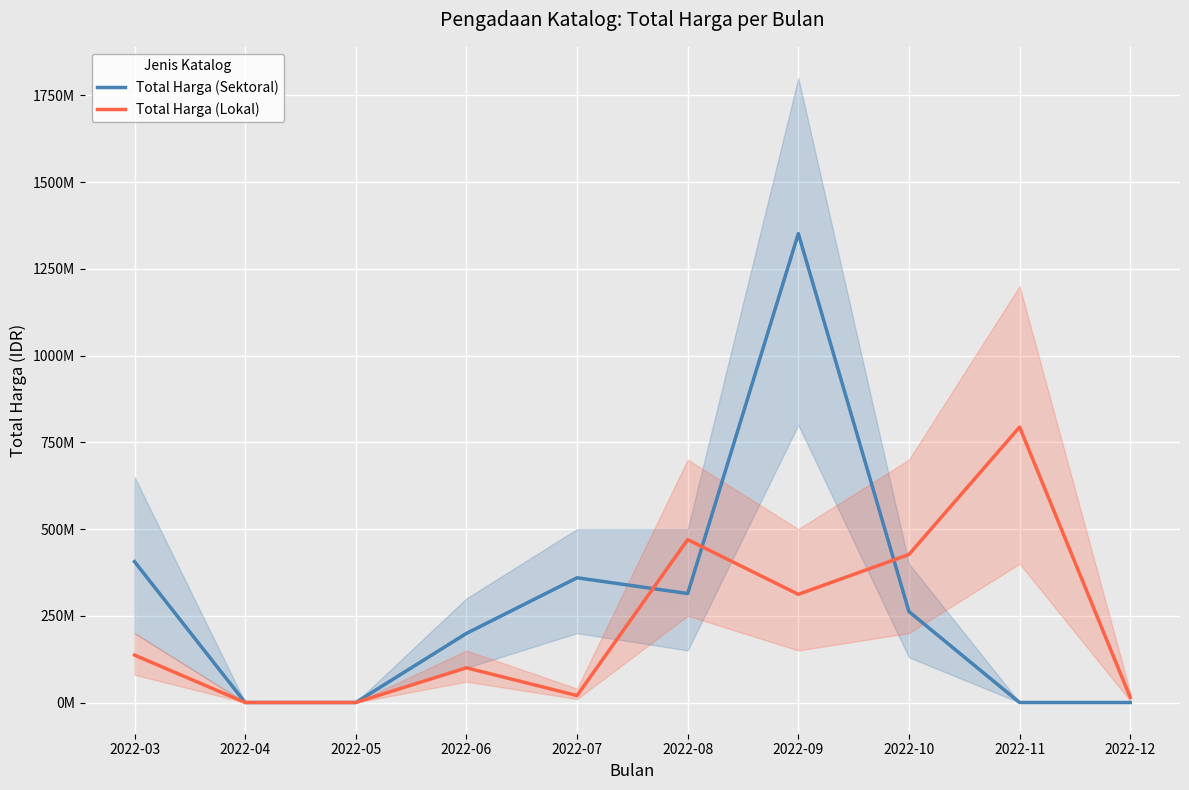

How many values in Total Harga (Lokal) are above zero?

8